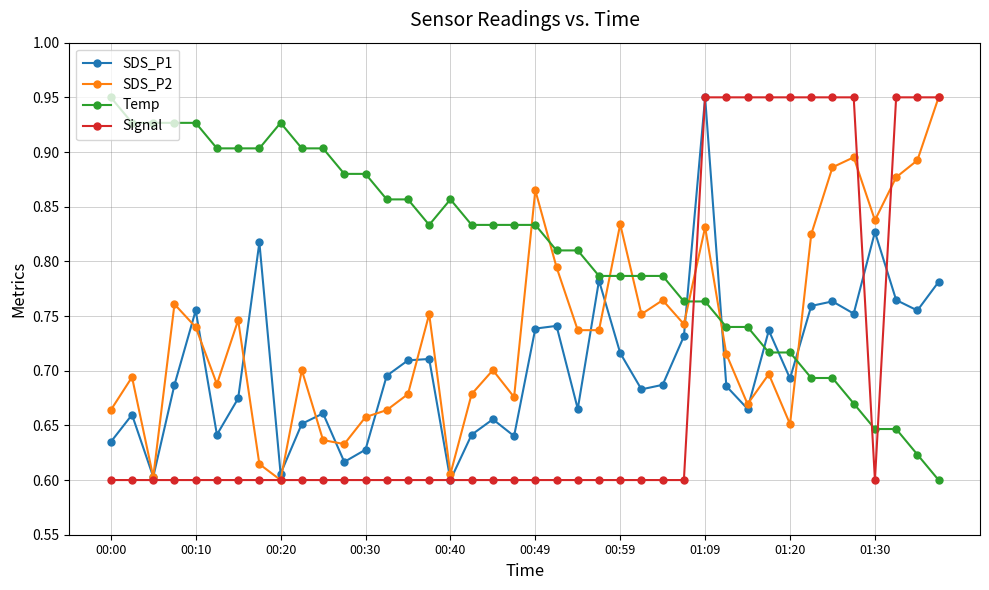

What is the difference between the maximum and second lowest values in the SDS_P1 series?

0.3